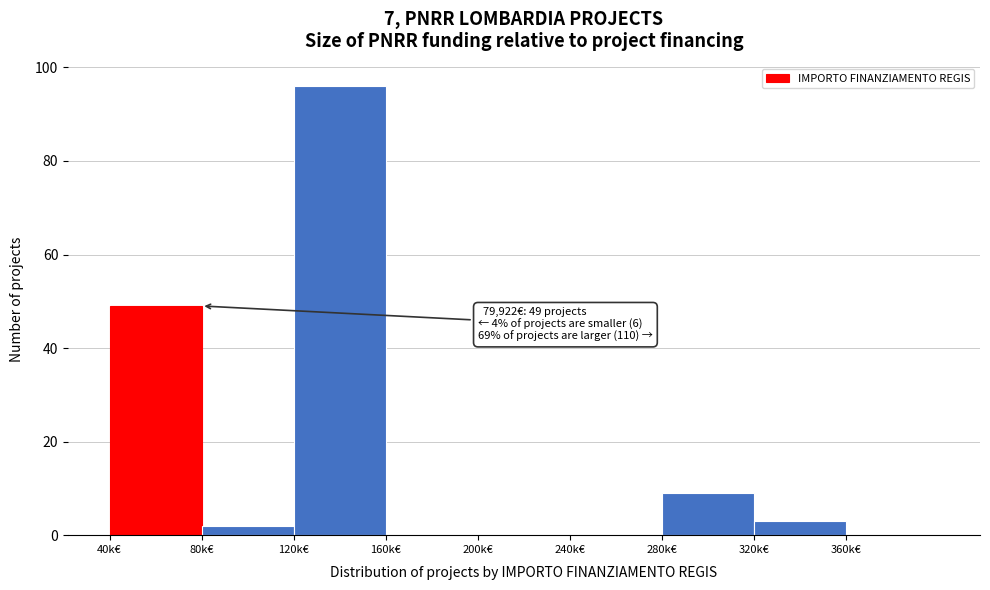

Reading left to right, transcribe all the data shown in this chart.

40k€=49	80k€=2	120k€=96	160k€=0	200k€=0	240k€=0	280k€=9	320k€=3	360k€=0